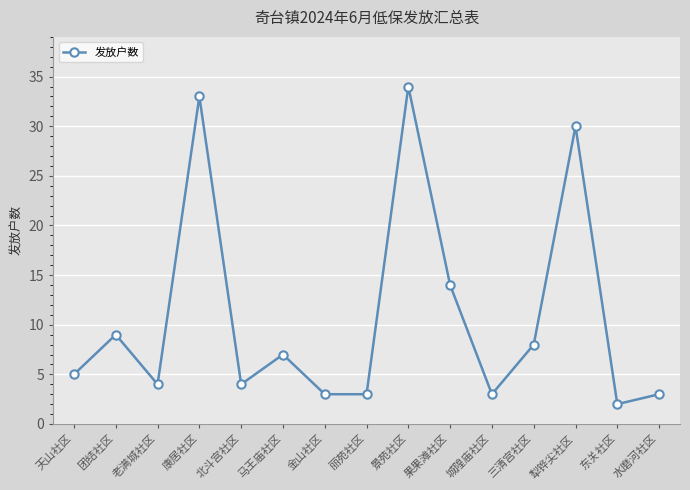

At which category does the data reach its first local peak?

团结社区